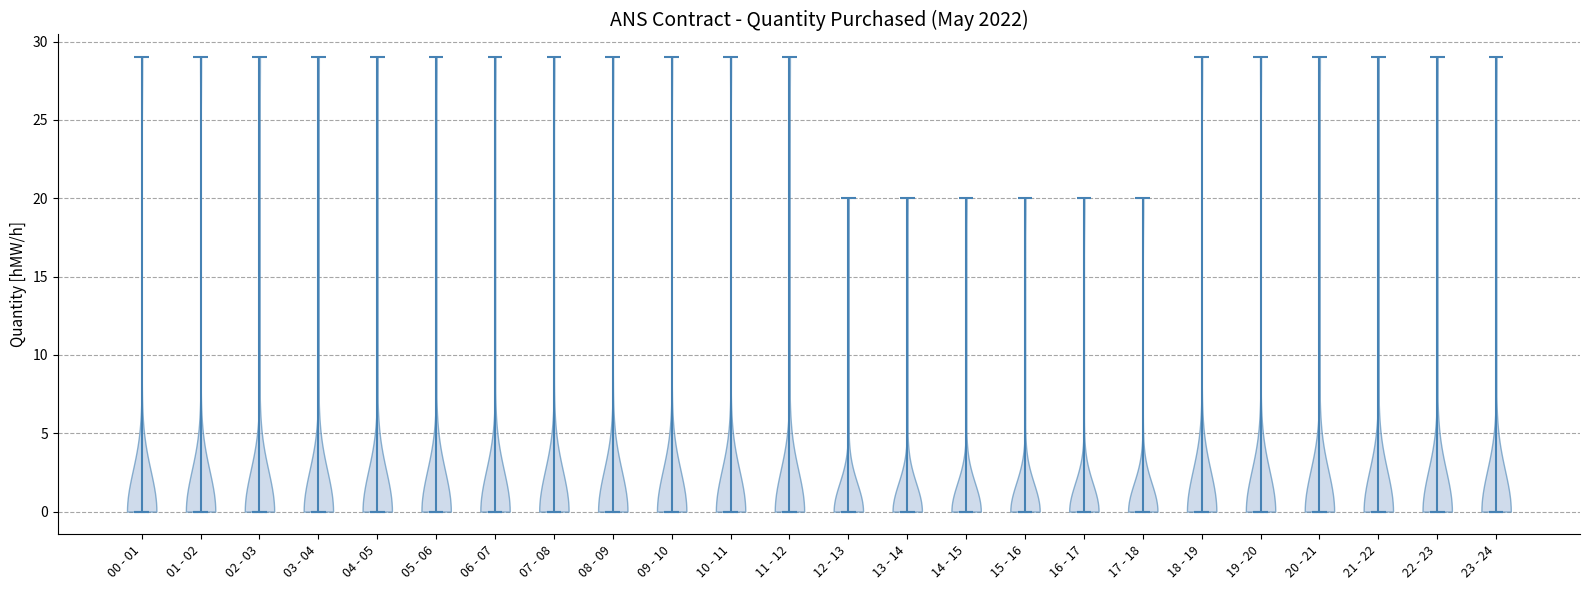

Reading left to right, read every violin against the y-axis: where its median line is, and the lowest and highest points it reaches. The values are not printed on the chart, so give them approximately, as read against the axis.

00 - 01: median line 0, lowest point 0, highest point 29
01 - 02: median line 0, lowest point 0, highest point 29
02 - 03: median line 0, lowest point 0, highest point 29
03 - 04: median line 0, lowest point 0, highest point 29
04 - 05: median line 0, lowest point 0, highest point 29
05 - 06: median line 0, lowest point 0, highest point 29
06 - 07: median line 0, lowest point 0, highest point 29
07 - 08: median line 0, lowest point 0, highest point 29
08 - 09: median line 0, lowest point 0, highest point 29
09 - 10: median line 0, lowest point 0, highest point 29
10 - 11: median line 0, lowest point 0, highest point 29
11 - 12: median line 0, lowest point 0, highest point 29
12 - 13: median line 0, lowest point 0, highest point 20
13 - 14: median line 0, lowest point 0, highest point 20
14 - 15: median line 0, lowest point 0, highest point 20
15 - 16: median line 0, lowest point 0, highest point 20
16 - 17: median line 0, lowest point 0, highest point 20
17 - 18: median line 0, lowest point 0, highest point 20
18 - 19: median line 0, lowest point 0, highest point 29
19 - 20: median line 0, lowest point 0, highest point 29
20 - 21: median line 0, lowest point 0, highest point 29
21 - 22: median line 0, lowest point 0, highest point 29
22 - 23: median line 0, lowest point 0, highest point 29
23 - 24: median line 0, lowest point 0, highest point 29